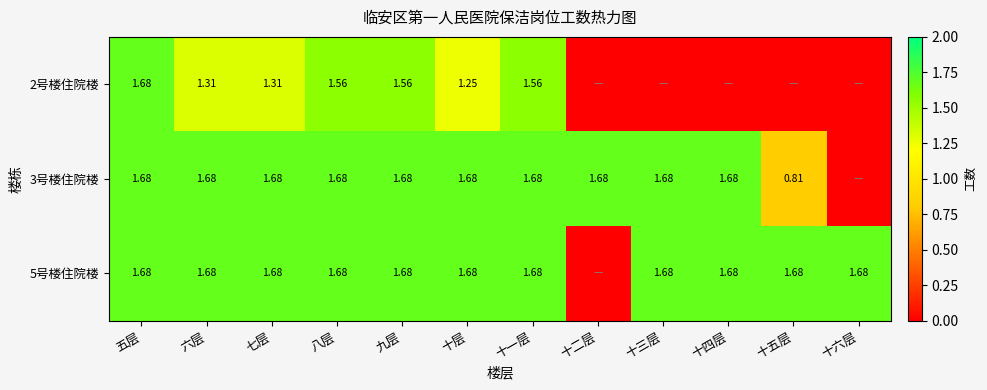

At how many categories does at least one series exceed 1?

12